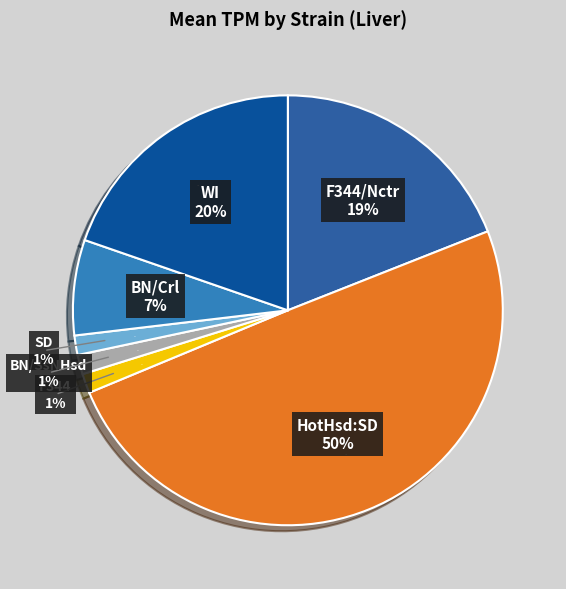

Is F344/Nctr the majority of the pie?

No